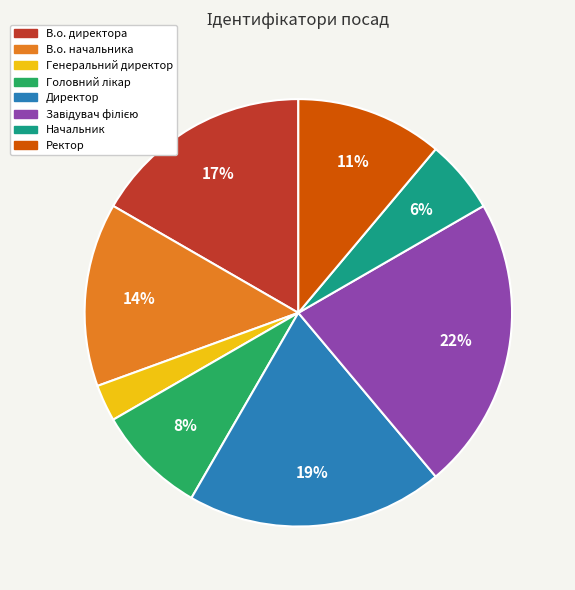

To the nearest percent, what portion does Генеральний директор represent?

3%